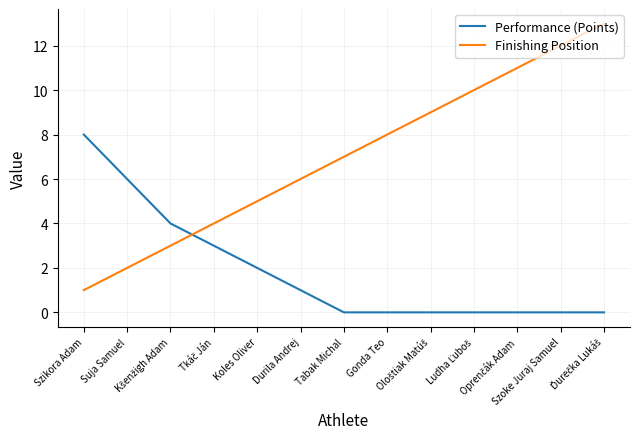

Count the number of categories in the chart.

13